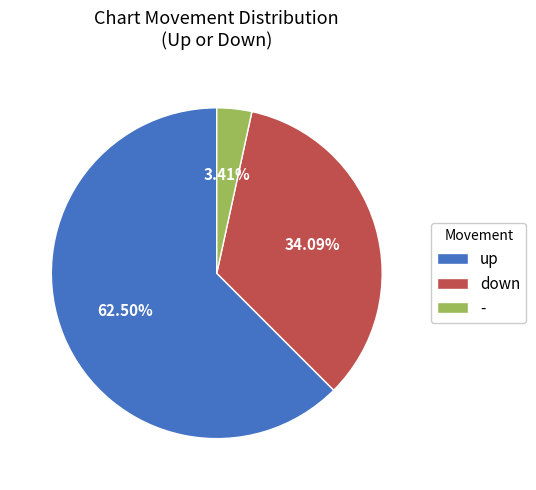

The - slice represents 3% of the pie. True or false?

True